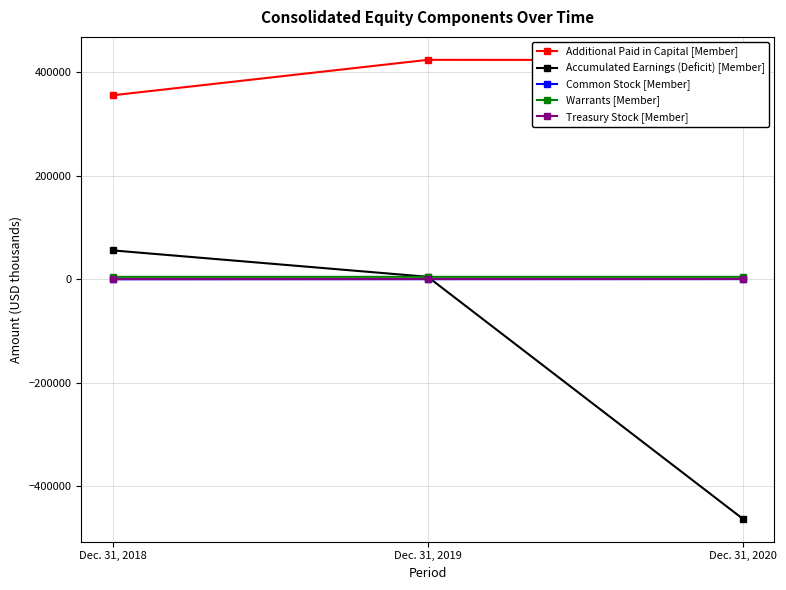

Is this an area chart (filled region under the line)?

No